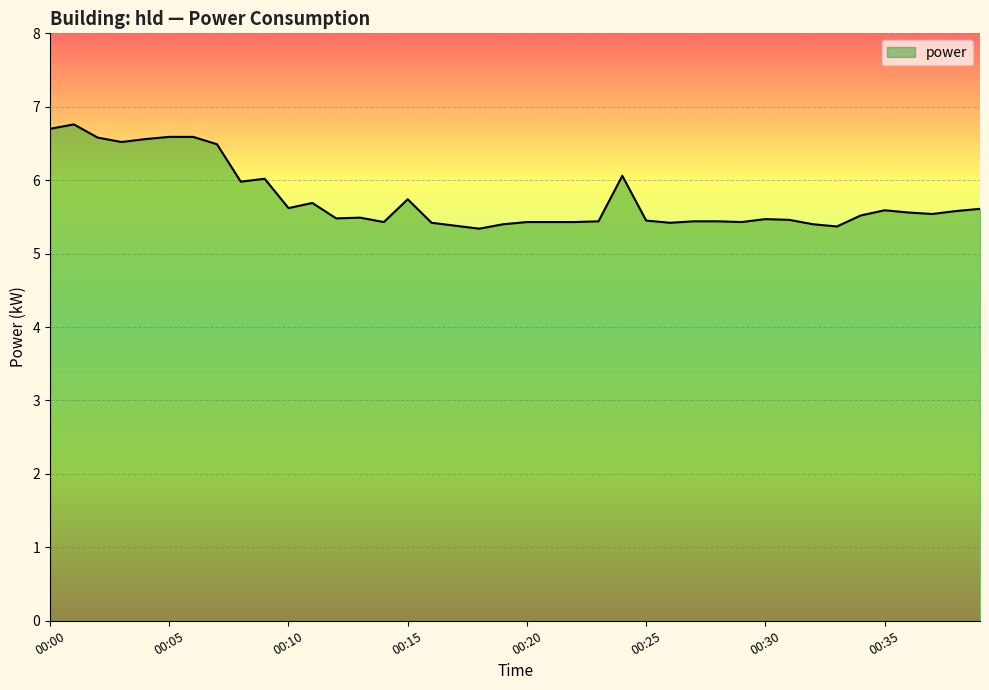

What is the maximum value shown in the chart?

6.8